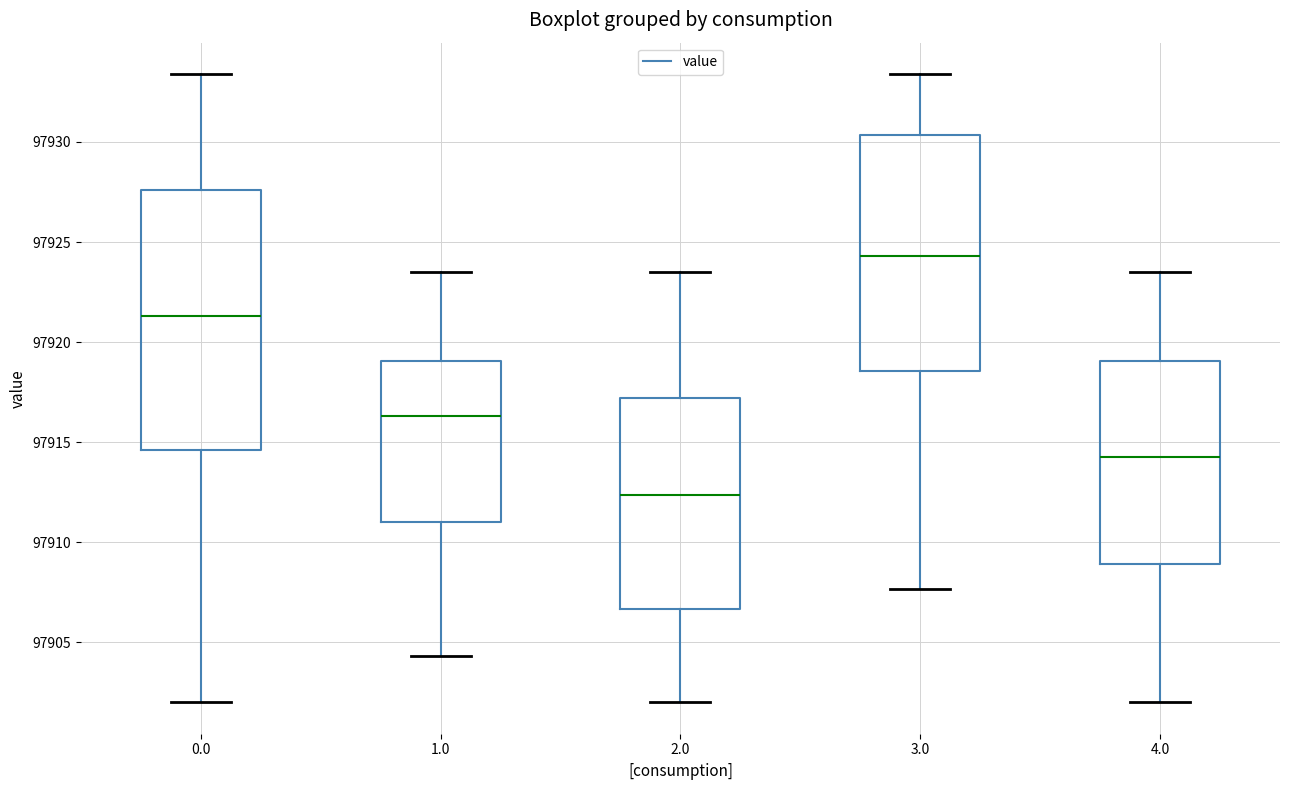

Reading left to right, read every box against the y-axis: the position of its median line, the range the box covers, and the ends of its whiskers. The values are not printed on the chart, so give them approximately, as read against the axis.

0.0: median 97921.5, box 97914.5 to 97927.5, whiskers 97902.0 to 97933.5
1.0: median 97916.5, box 97911.0 to 97919.0, whiskers 97904.5 to 97923.5
2.0: median 97912.5, box 97906.5 to 97917.0, whiskers 97902.0 to 97923.5
3.0: median 97924.5, box 97918.5 to 97930.5, whiskers 97907.5 to 97933.5
4.0: median 97914.5, box 97909.0 to 97919.0, whiskers 97902.0 to 97923.5